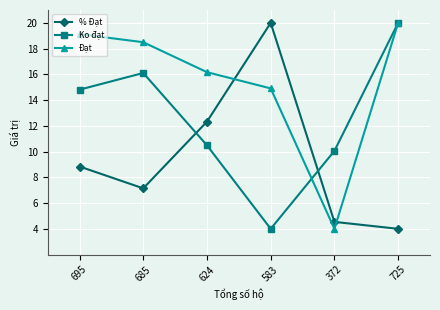

In % Đạt, how many points are higher than both neighbors (excluding endpoints)?

1